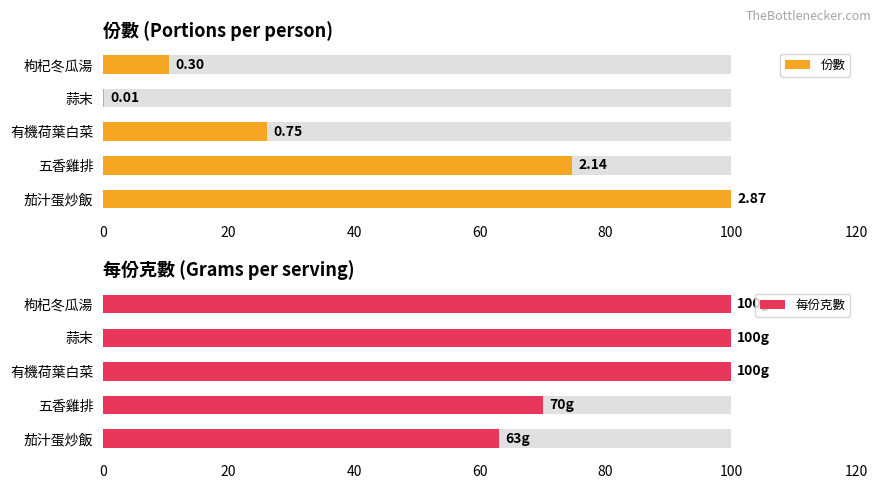

List the series in order of their overall mean, highest first.

每份克數, 份數